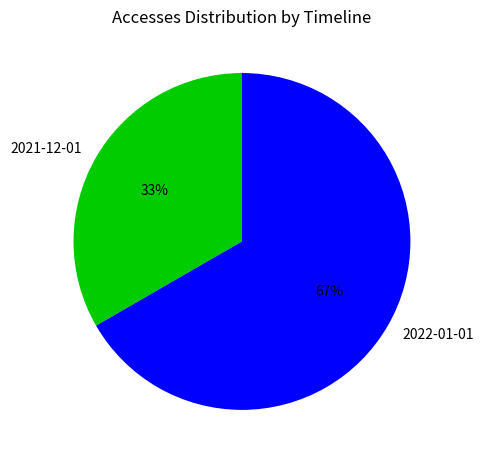

The 2022-01-01 slice represents 54% of the pie. True or false?

False